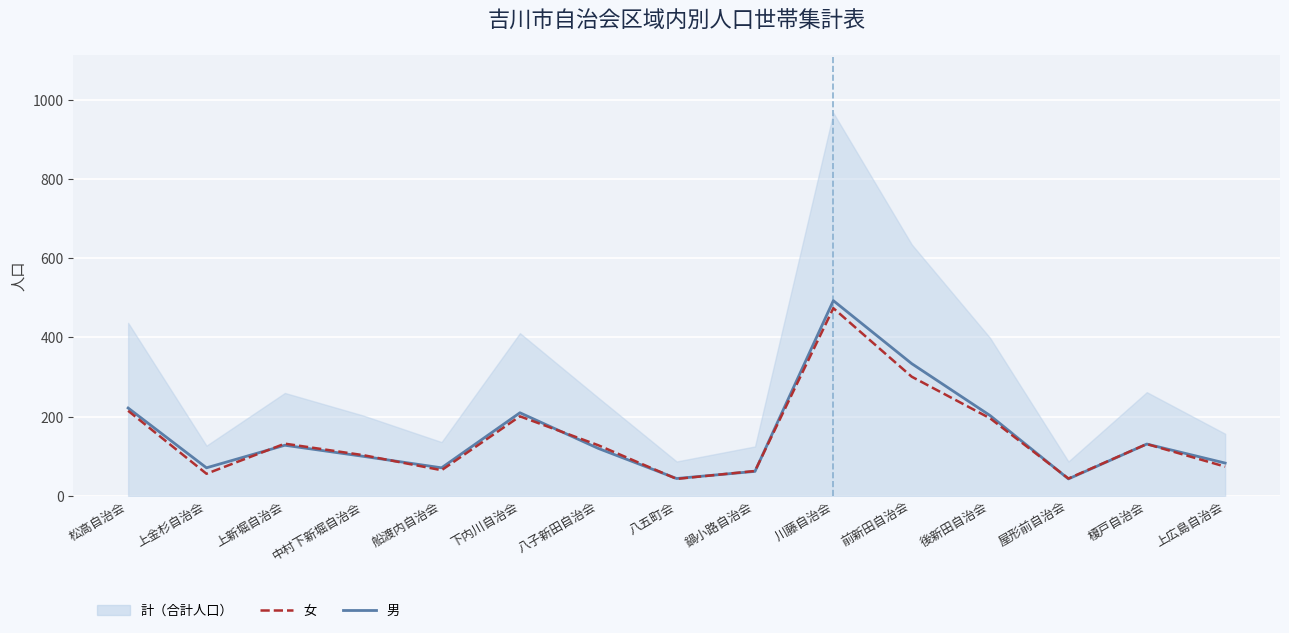

Which category has the lowest value across all series?

屋形前自治会